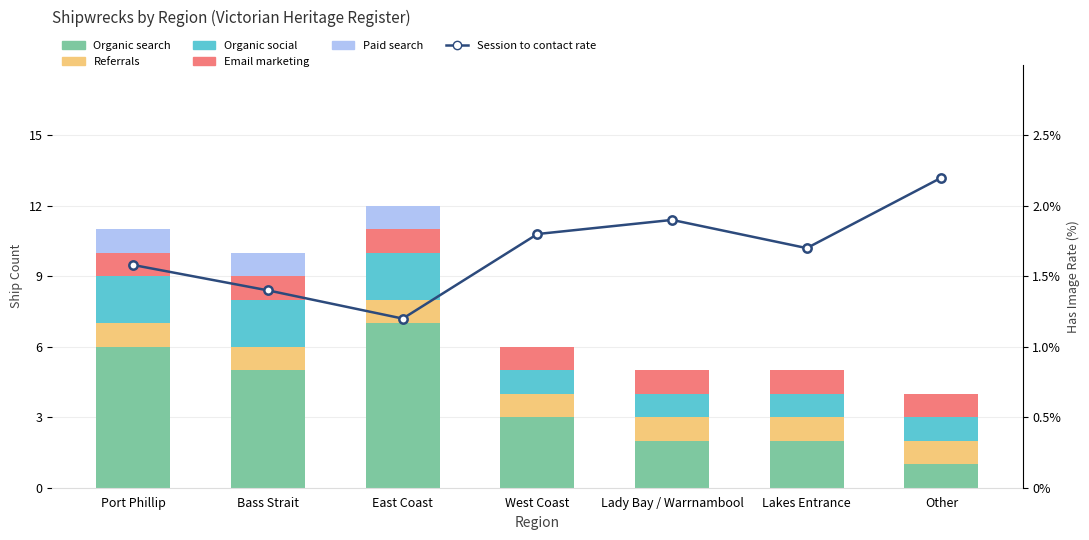

What is the difference between the maximum and minimum values in the Paid search series?

1.0